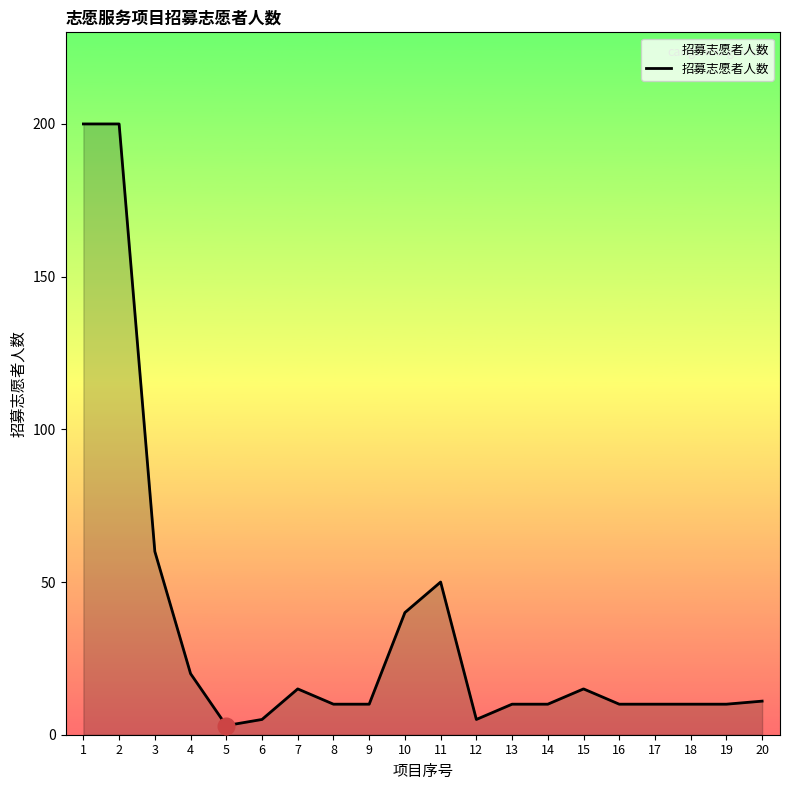

What is the change in value from 8 to 11?

+40